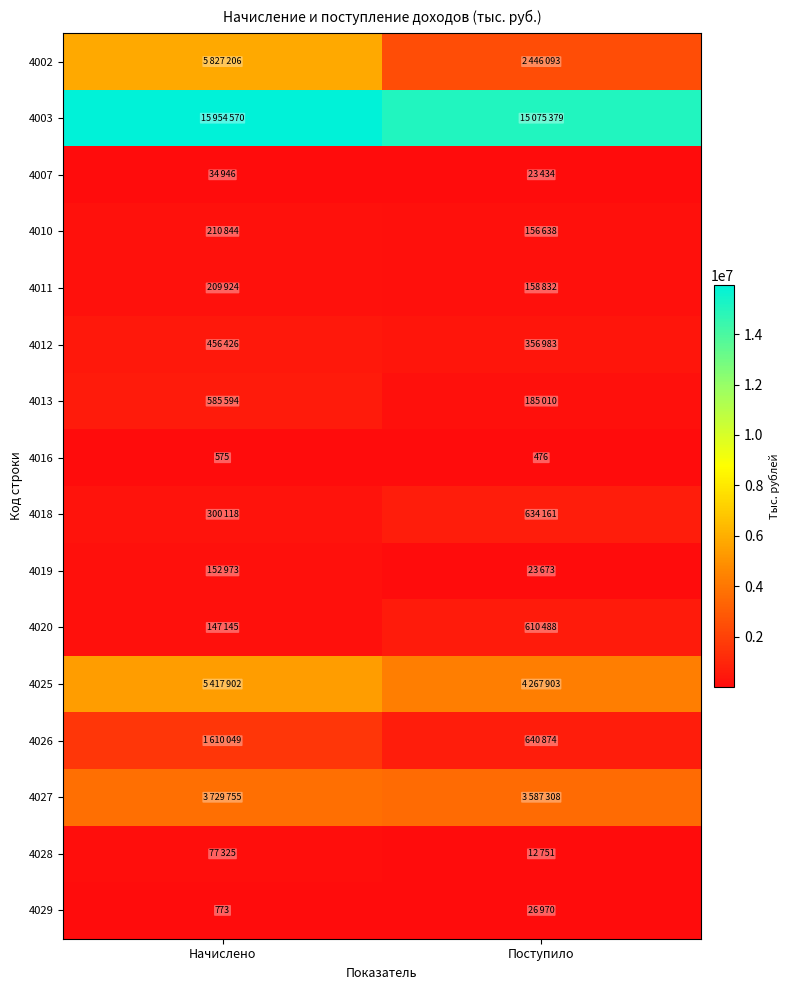

The value of 4029 at Начислено is 773. True or false?

True